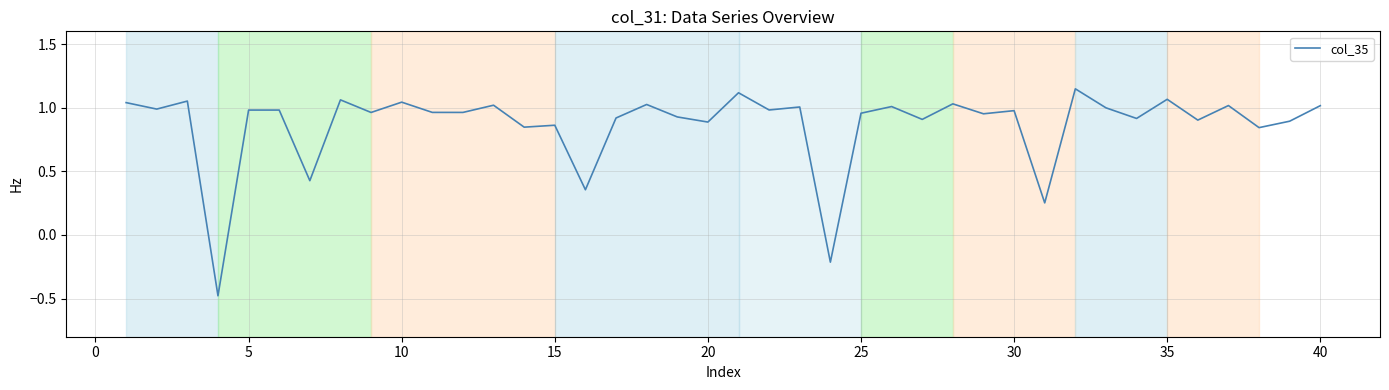

What is the minimum value shown in the chart?

-0.5